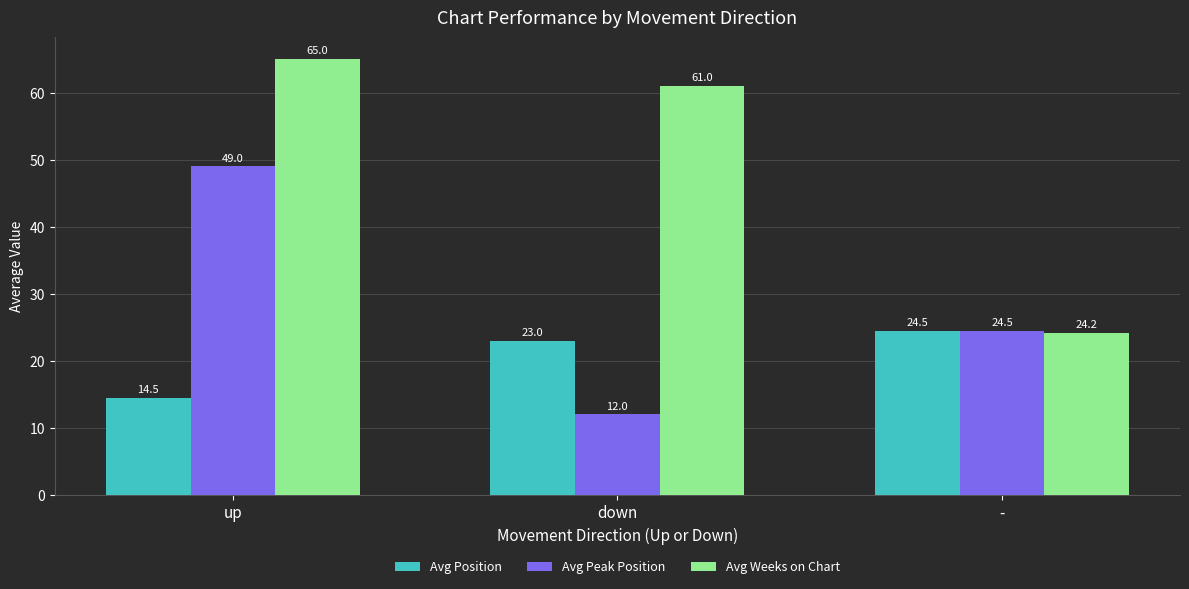

What are all the series names shown in the legend?

Avg Position, Avg Peak Position, Avg Weeks on Chart